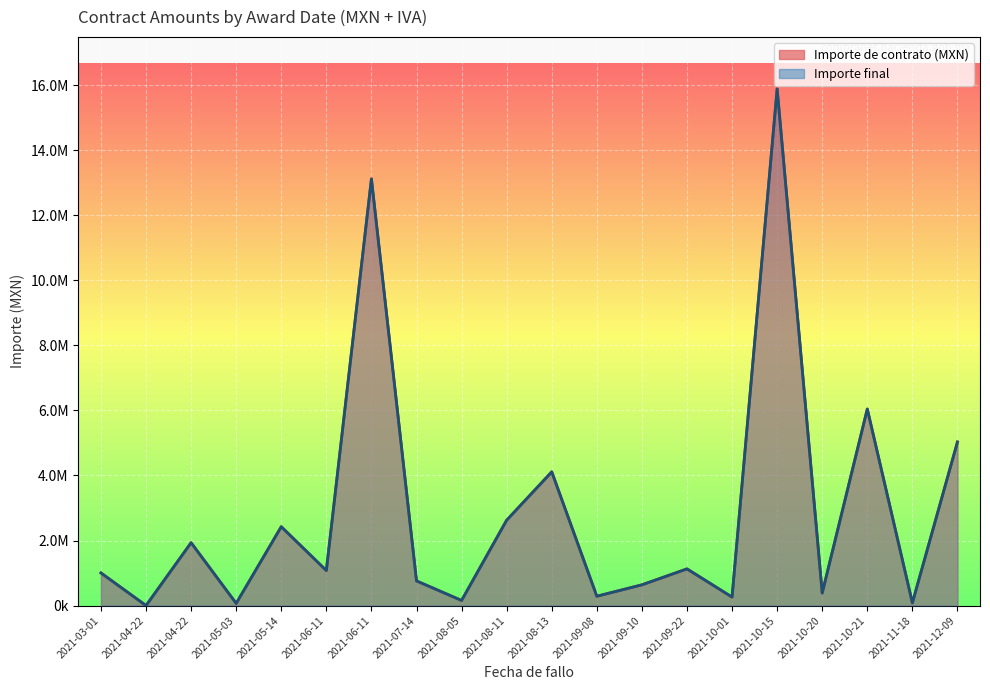

At how many categories does at least one series exceed 14420222?

1